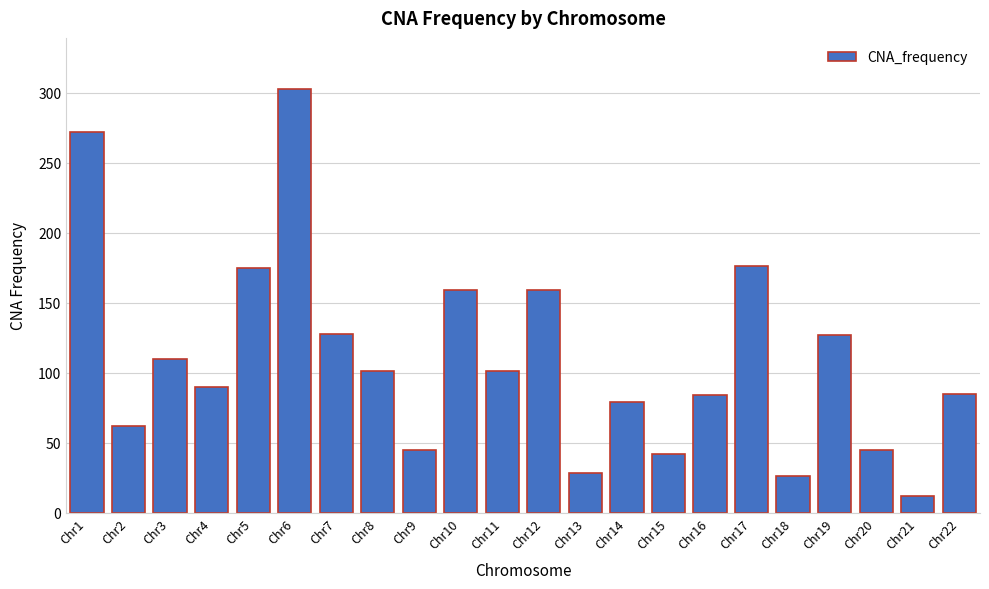

What is the value of the 18th bar from the left?

26